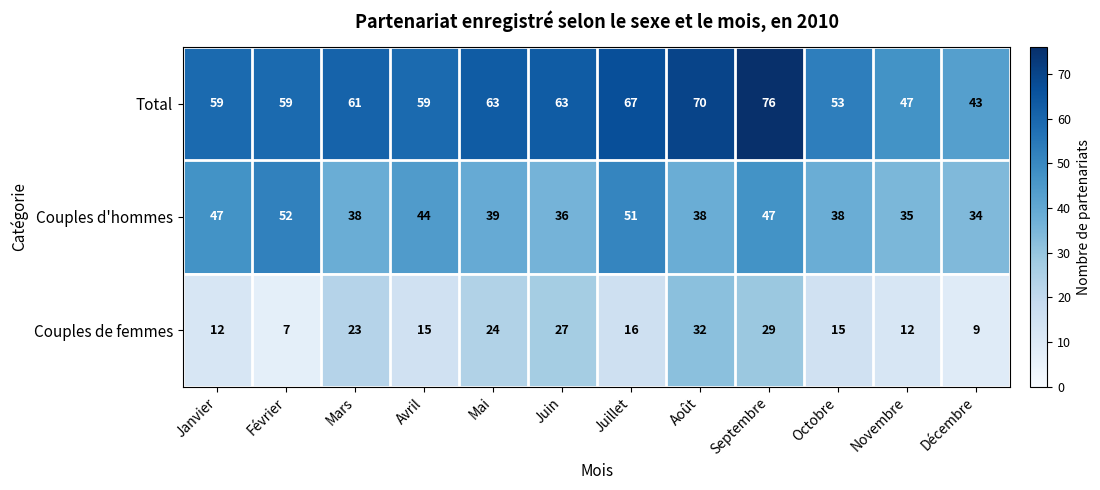

At how many categories does at least one series exceed 8?

12